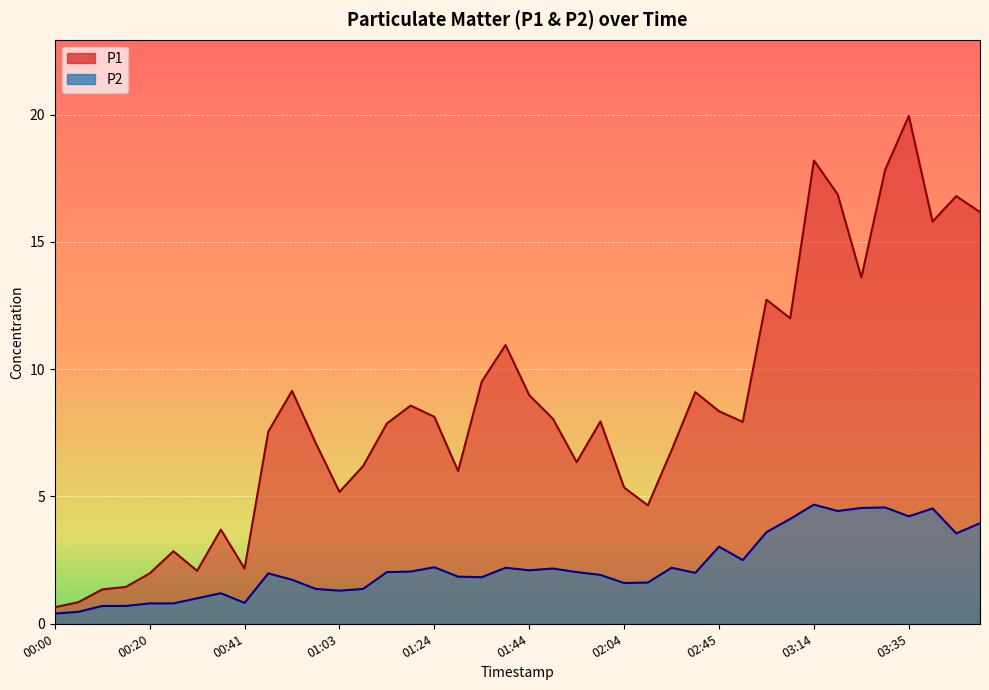

At 01:29, list the series in order from largest to smallest.

P1, P2